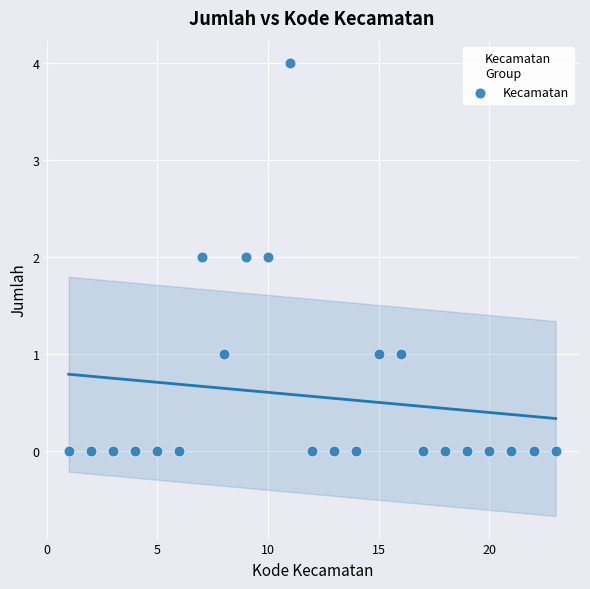

What is the range of X values (max minus min)?

22